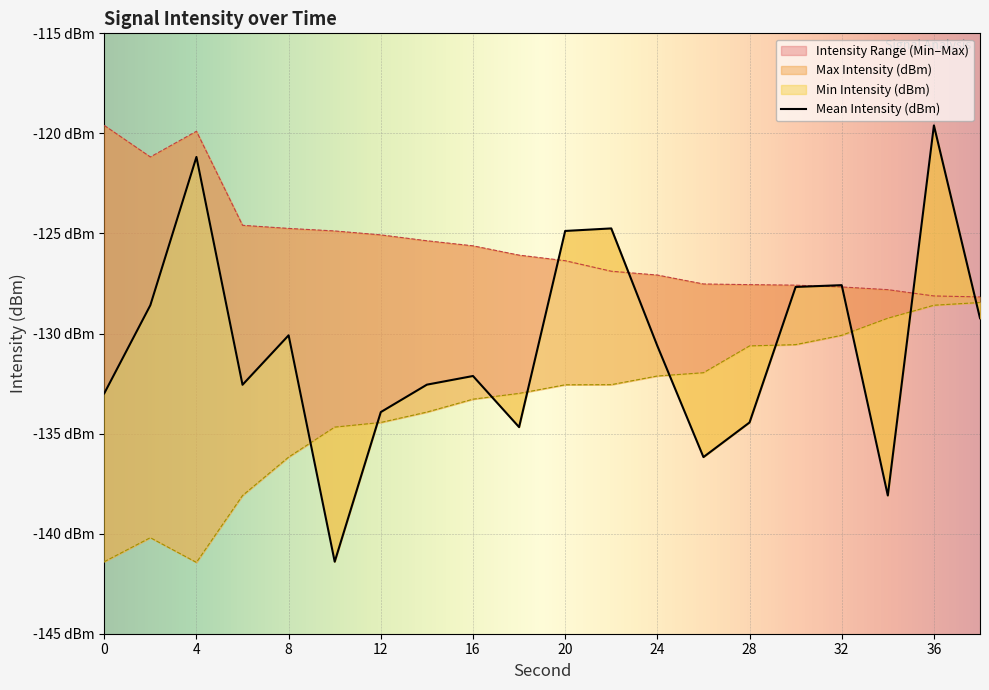

How many interior local valleys does the Min Intensity (dBm) series have?

1